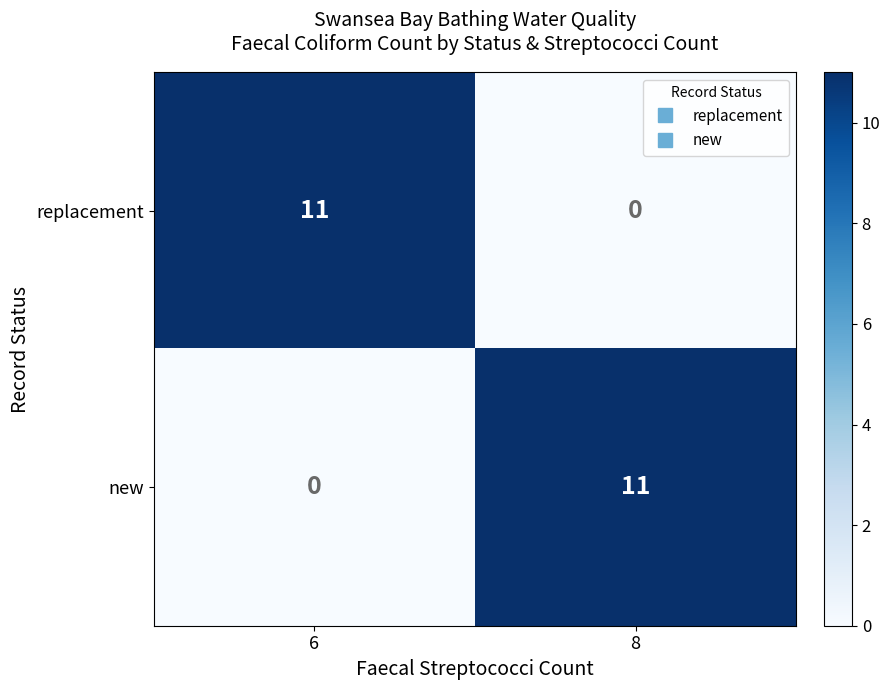

What is the greatest value displayed?

11